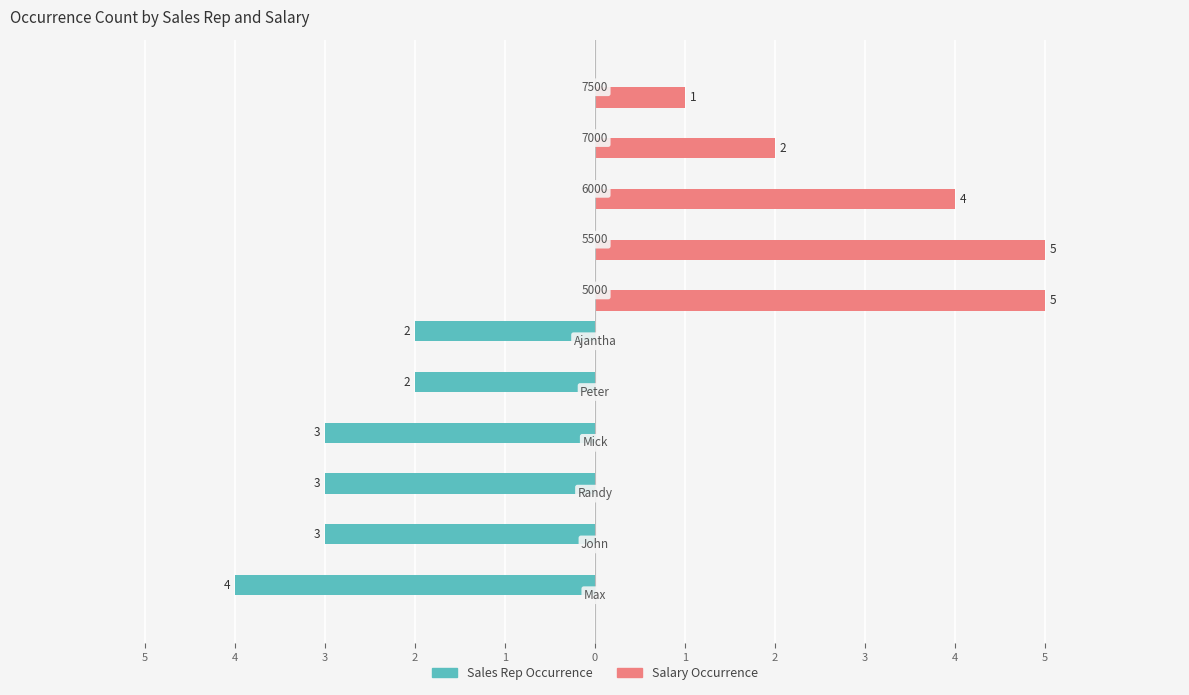

What is the maximum value shown in the chart?

5